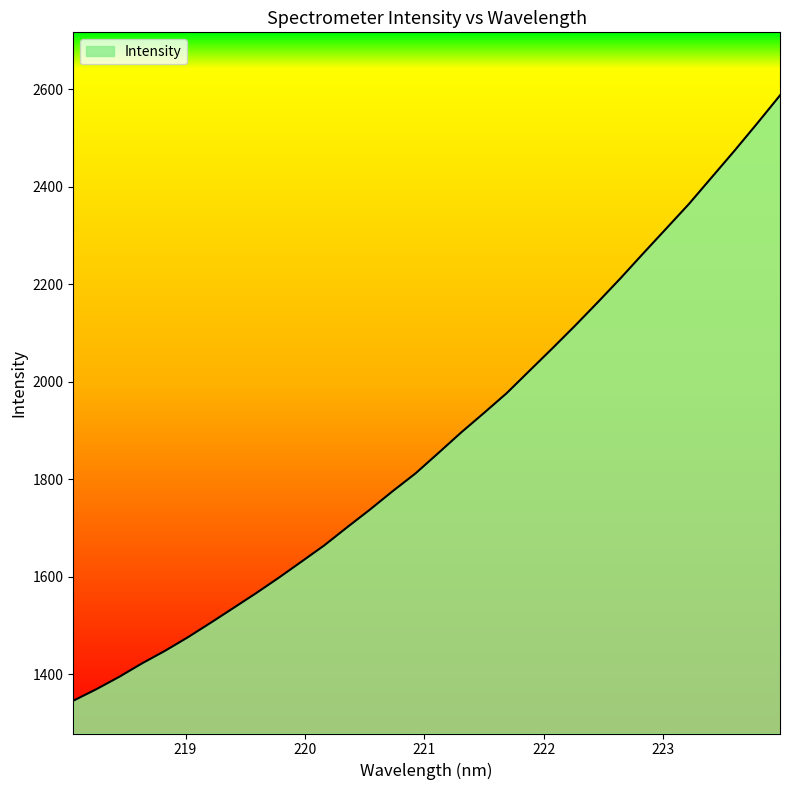

What is the average value?

1880.5